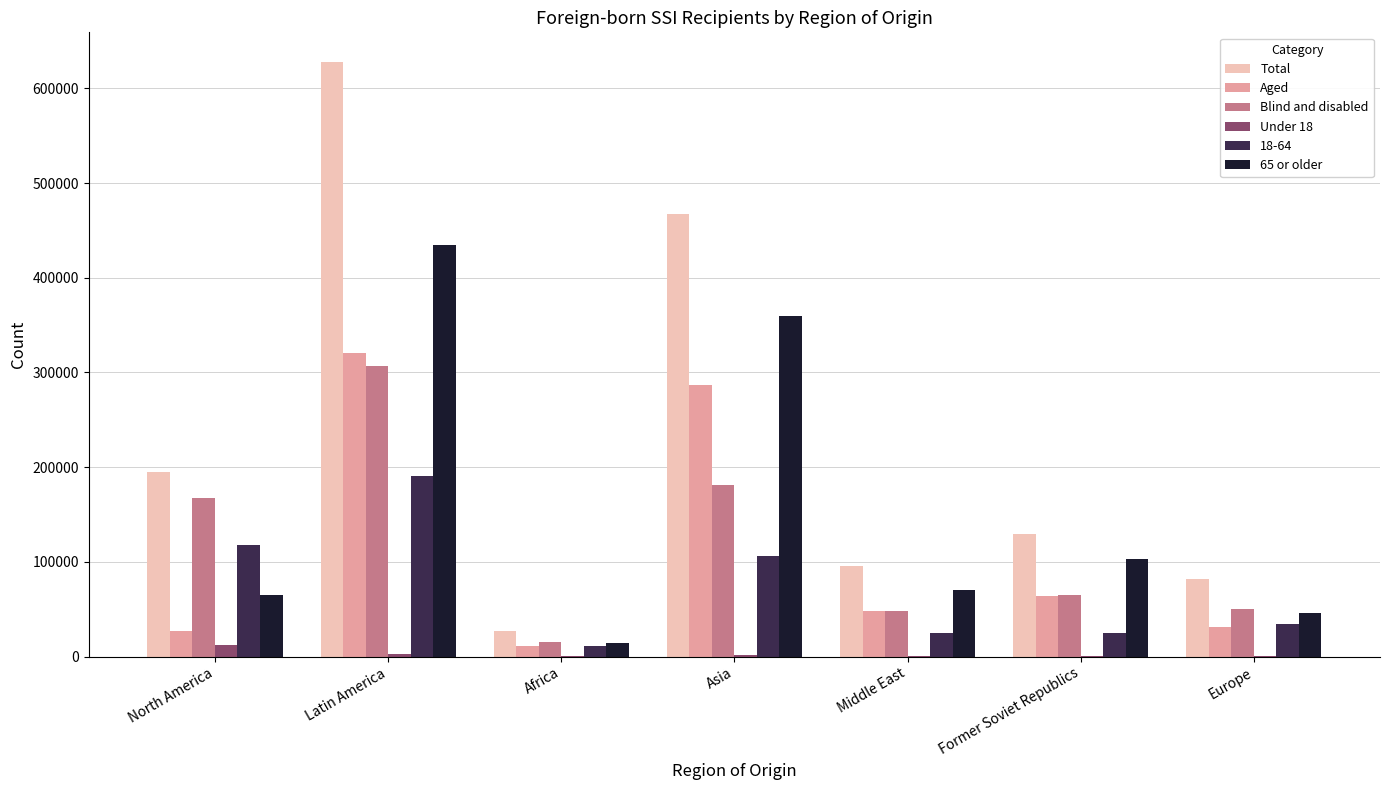

Which series changed the most between Asia and Europe?

Total